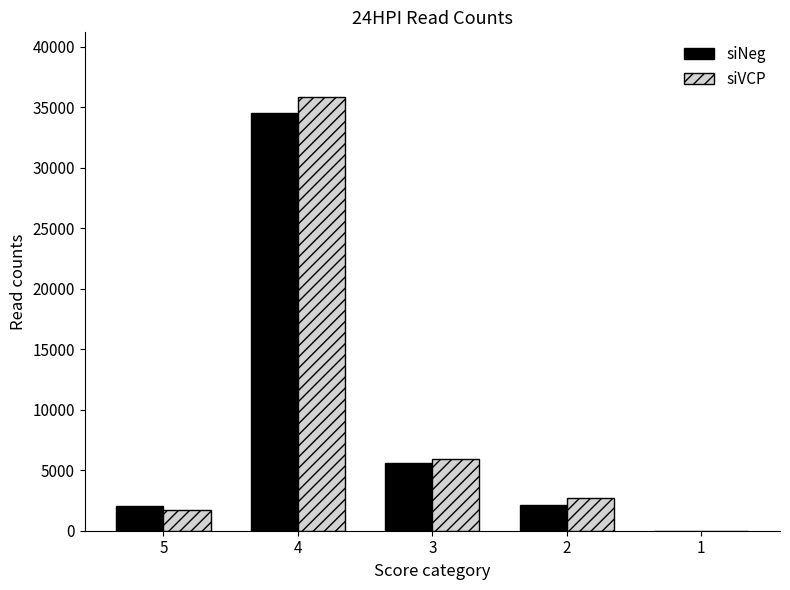

At which category is the sum across all series the highest?

4